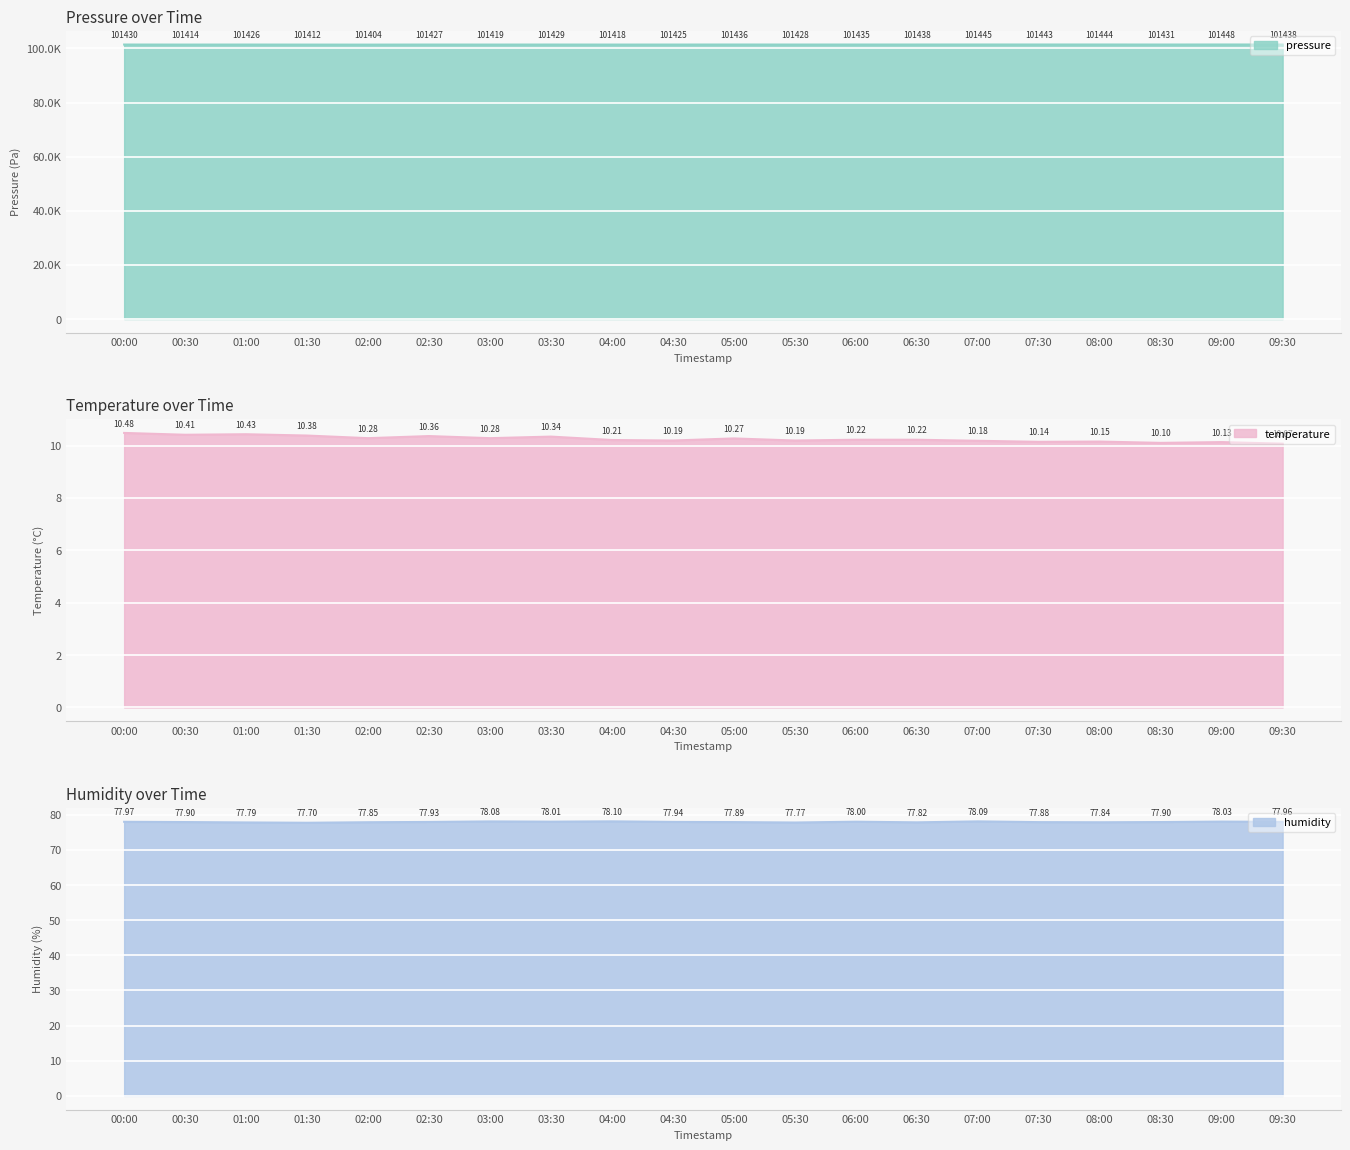

Where is the first local minimum for humidity?

01:30